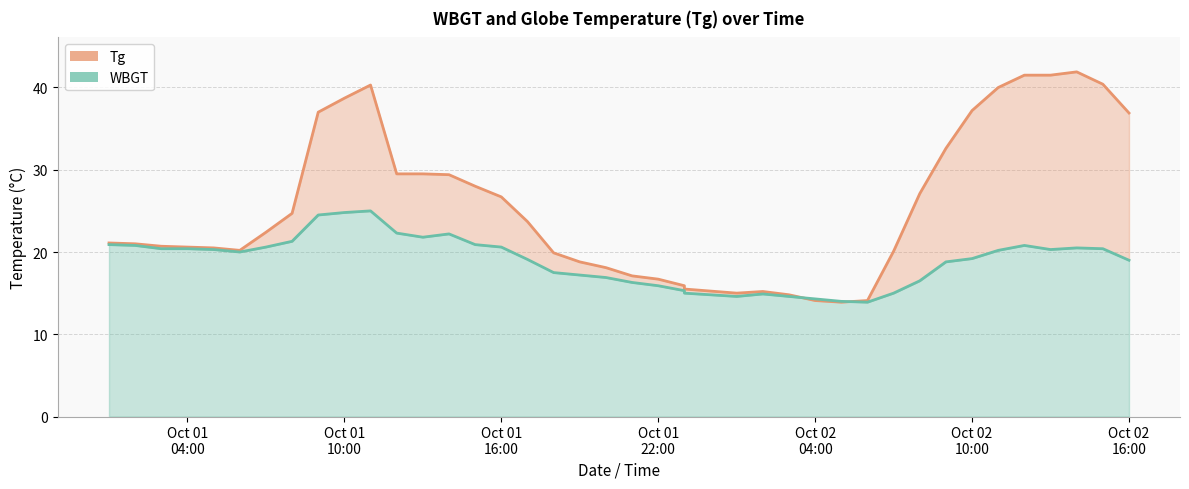

Which series has the largest total across all categories?

Tg